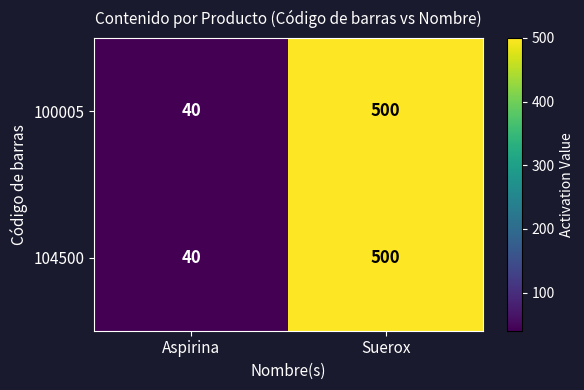

What is the sum of all 100005 values?

540